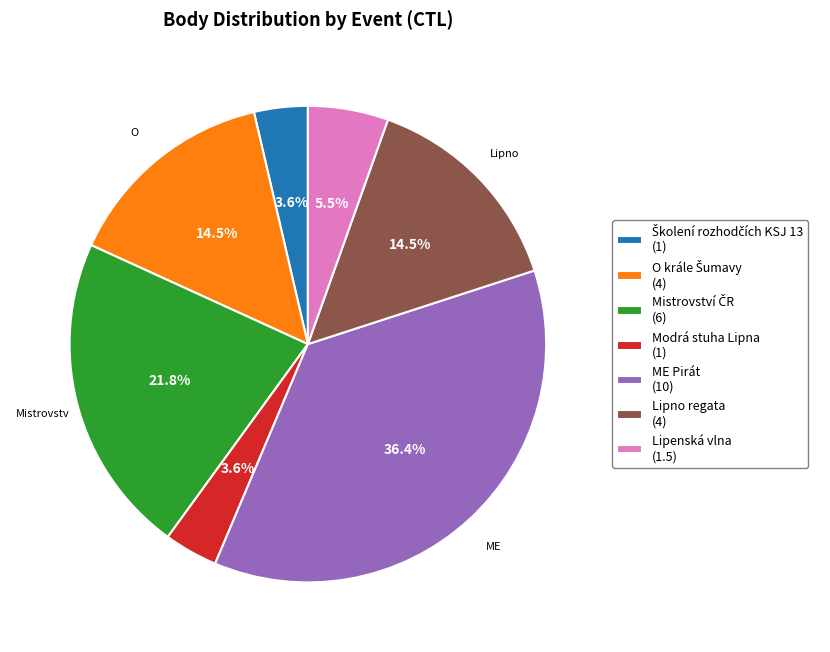

Which slice is the largest?

ME Pirát (10)